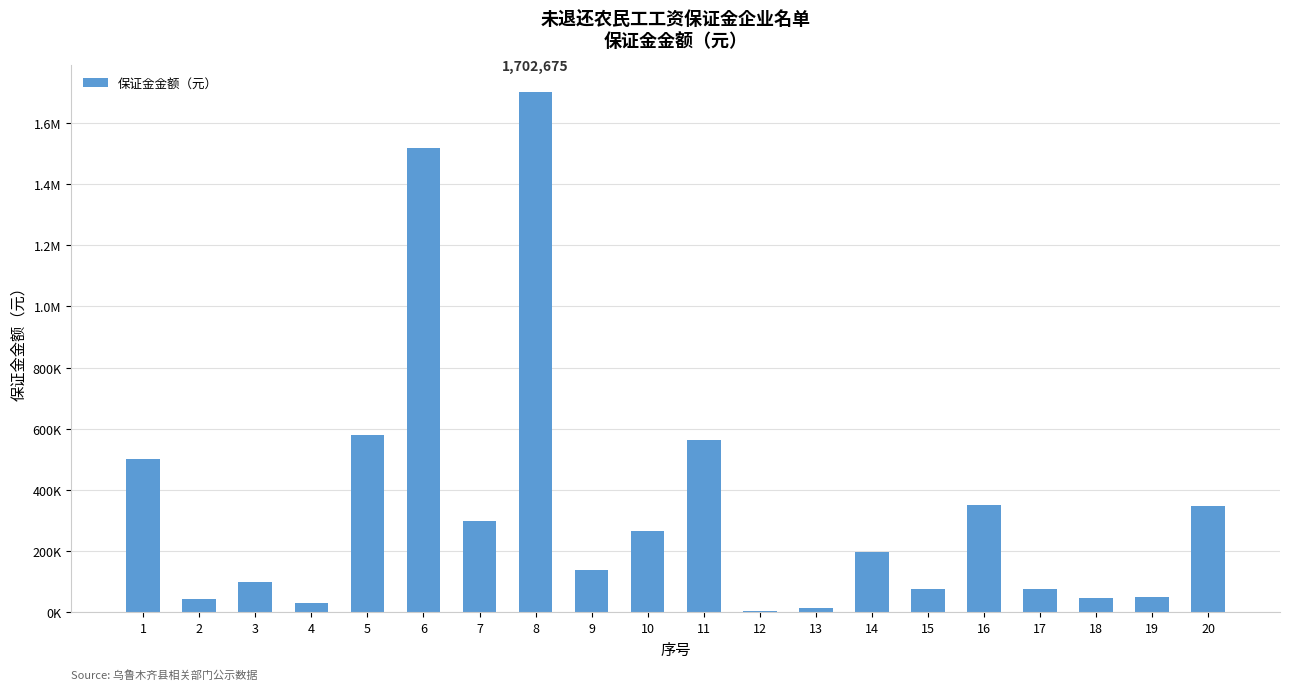

What is the value of the 19th bar from the left?

50000.0